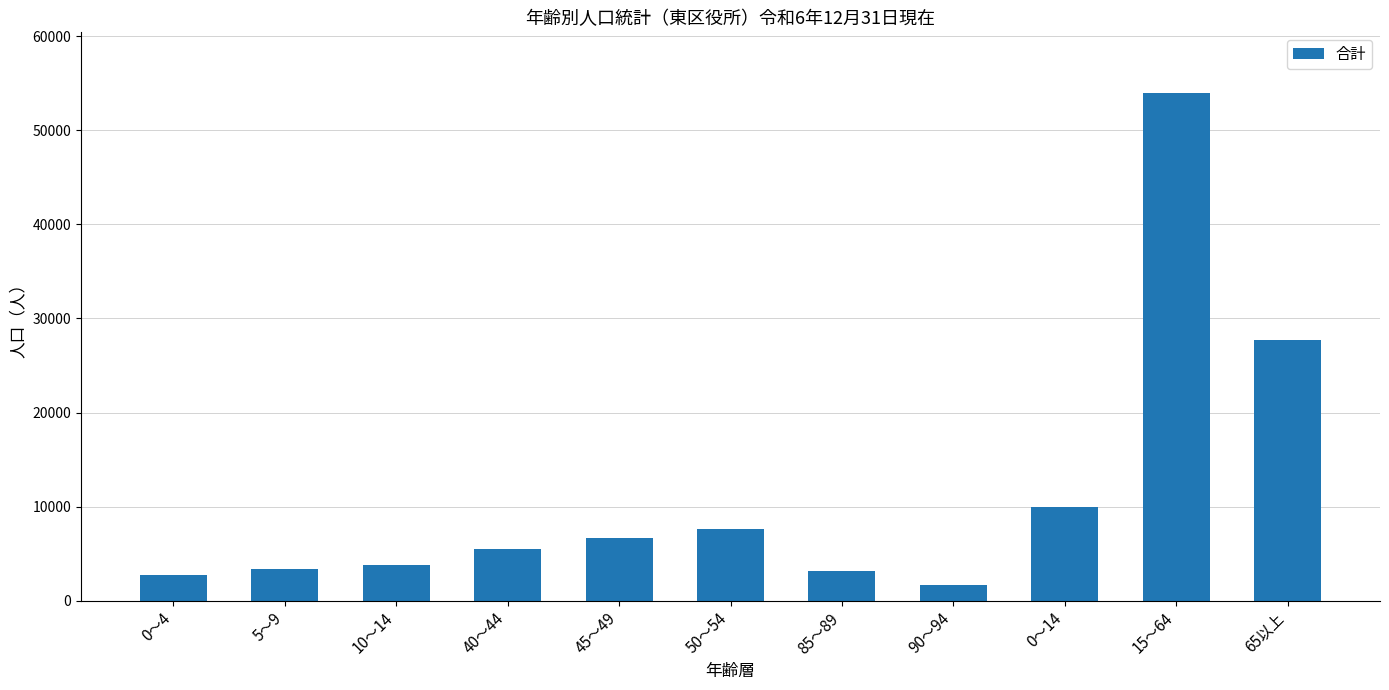

How many data points are less than 5536?

5